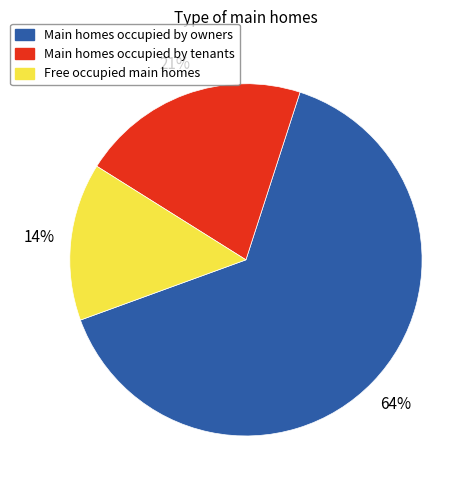

To the nearest percent, what is the average slice percentage?

33%